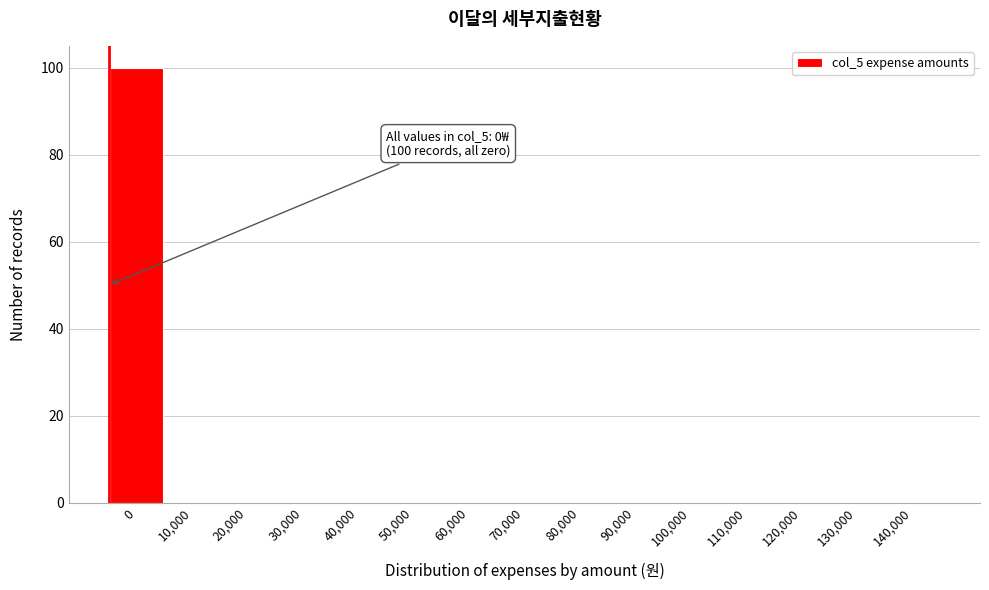

Reading left to right, list all the values displayed in this chart.

0=100	10,000=0	20,000=0	30,000=0	40,000=0	50,000=0	60,000=0	70,000=0	80,000=0	90,000=0	100,000=0	110,000=0	120,000=0	130,000=0	140,000=0